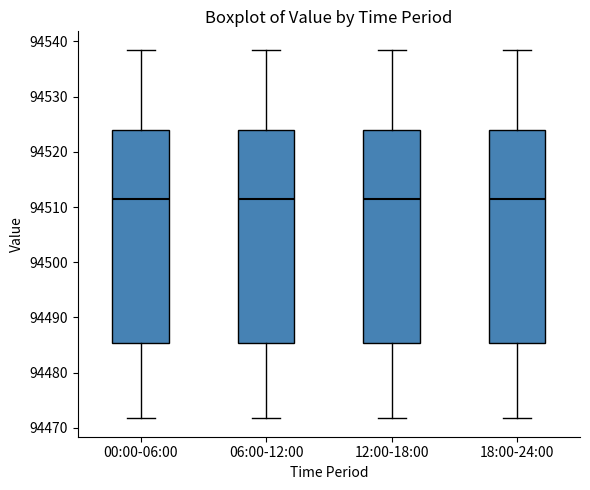

Where is the lower edge of the box for 12:00-18:00 on the y-axis? The values are not printed on the chart, so give them approximately, as read against the axis.

94485